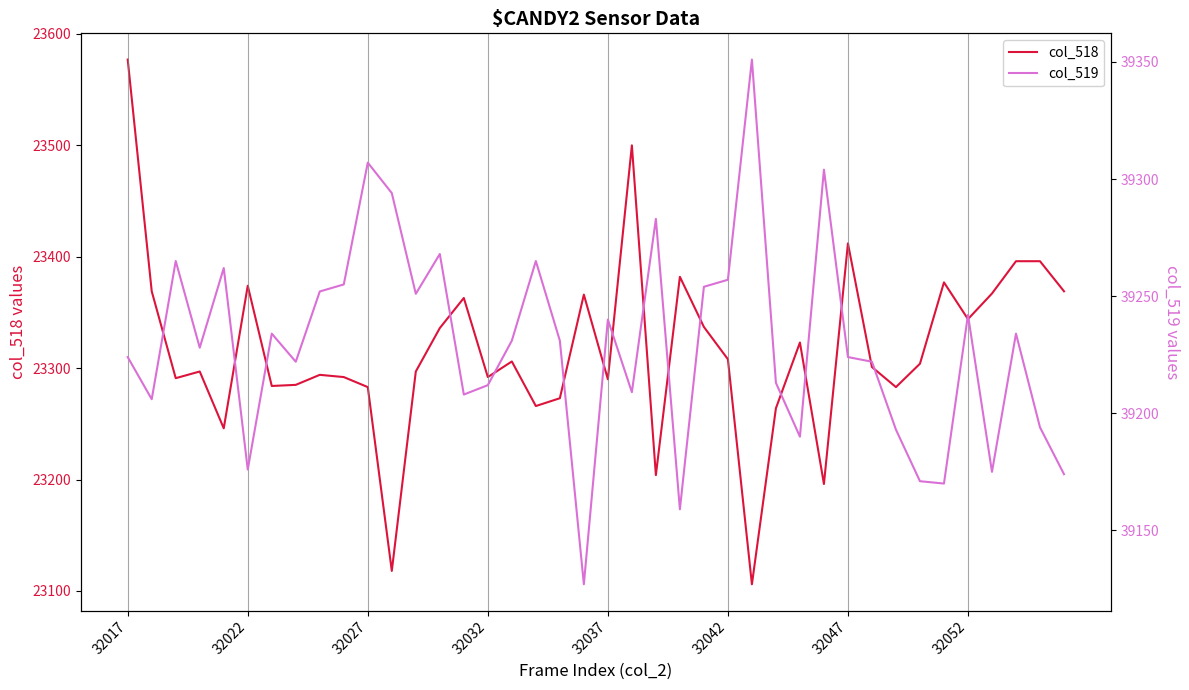

Reading right to left, list all the values displayed in this chart.

col_518: 23369	23396	23396	23367	23344	23377	23304	23283	23301	23412	23196	23323	23264	23106	23308	23337	23382	23204	23500	23290	23366	23273	23266	23306	23292	23363	23336	23297	23118	23283	23292	23294	23285	23284	23374	23246	23297	23291	23369	23577
col_519: 39174	39194	39234	39175	39242	39170	39171	39193	39222	39224	39304	39190	39213	39351	39257	39254	39159	39283	39209	39240	39127	39231	39265	39231	39212	39208	39268	39251	39294	39307	39255	39252	39222	39234	39176	39262	39228	39265	39206	39224